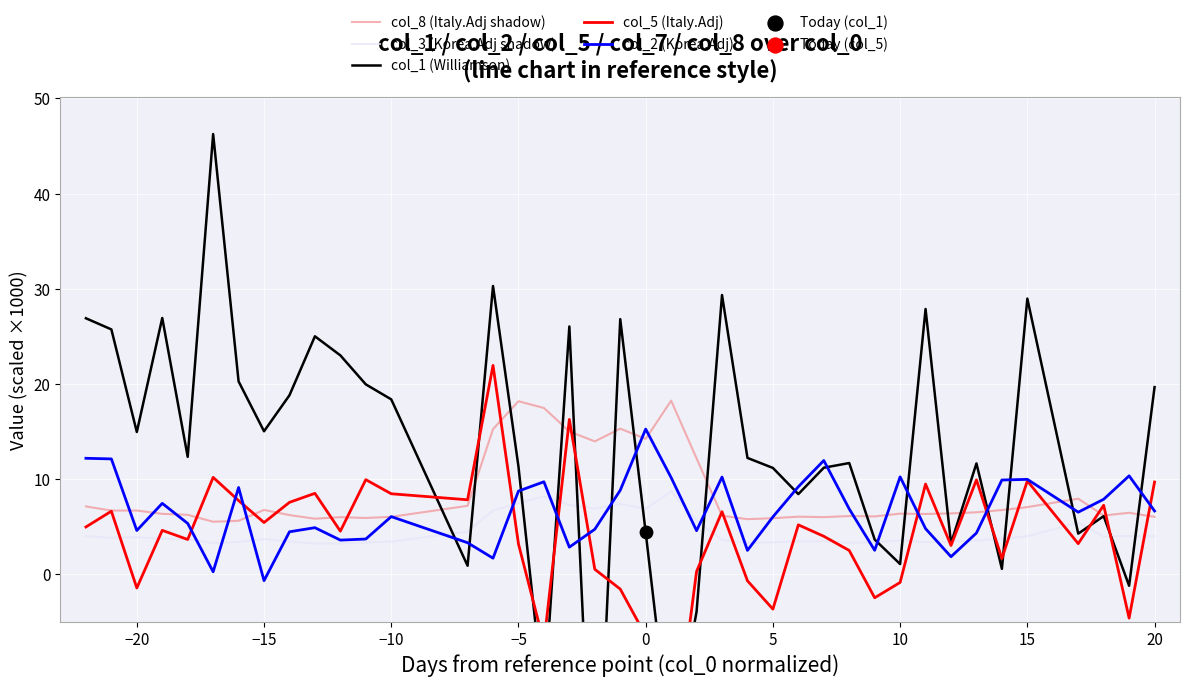

Which series has the widest spread of Y values?

col_1 (Williamson)